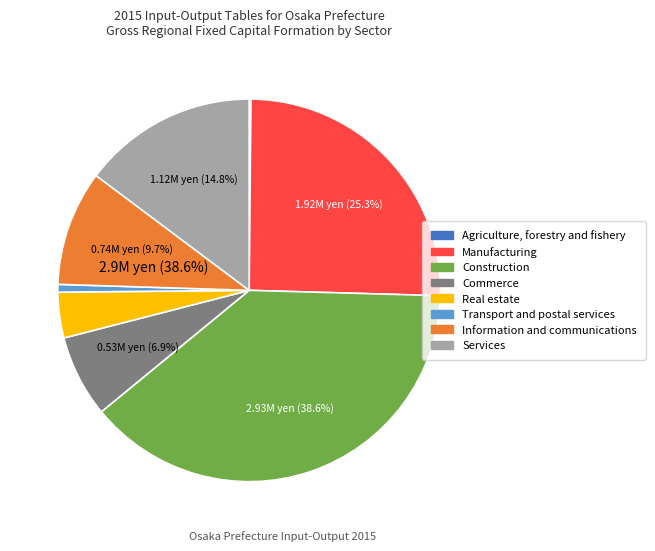

How much of the chart is everything except Construction?

61.4%